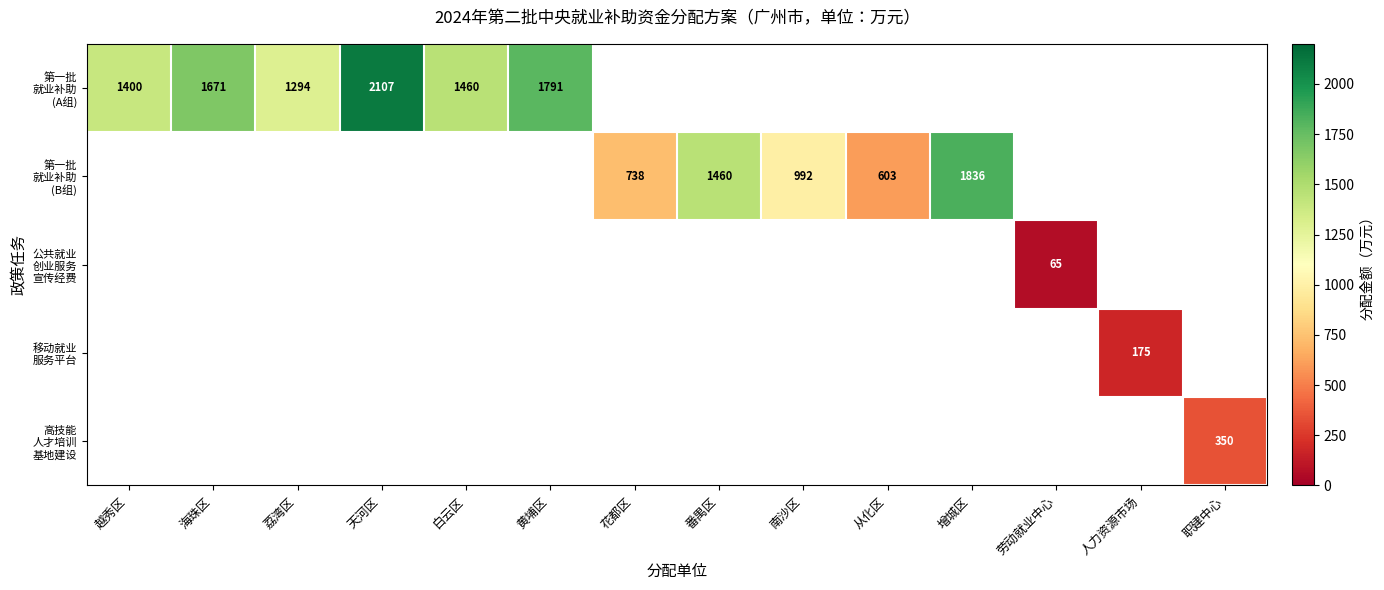

How many values in the 移动就业 服务平台 series exceed 0?

1